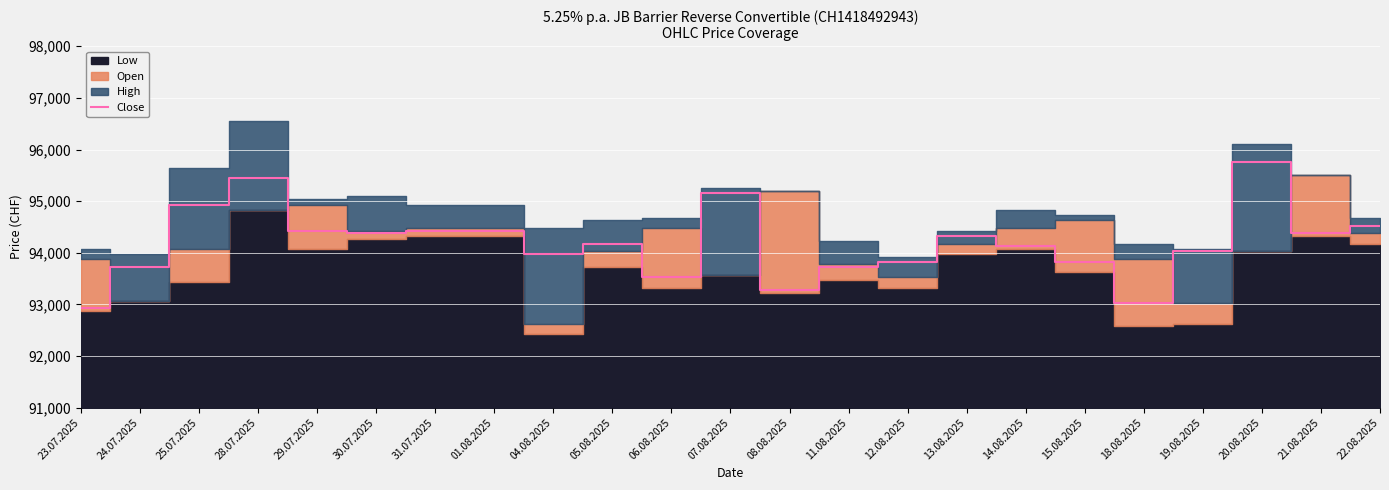

Reading right to left, extract all data points from this chart.

94525	94375	95750	94025	93025	93825	94125	94325	93825	93725	93275	95150	93525	94175	93975	94425	94425	94375	94425	95450	94925	93725	92925